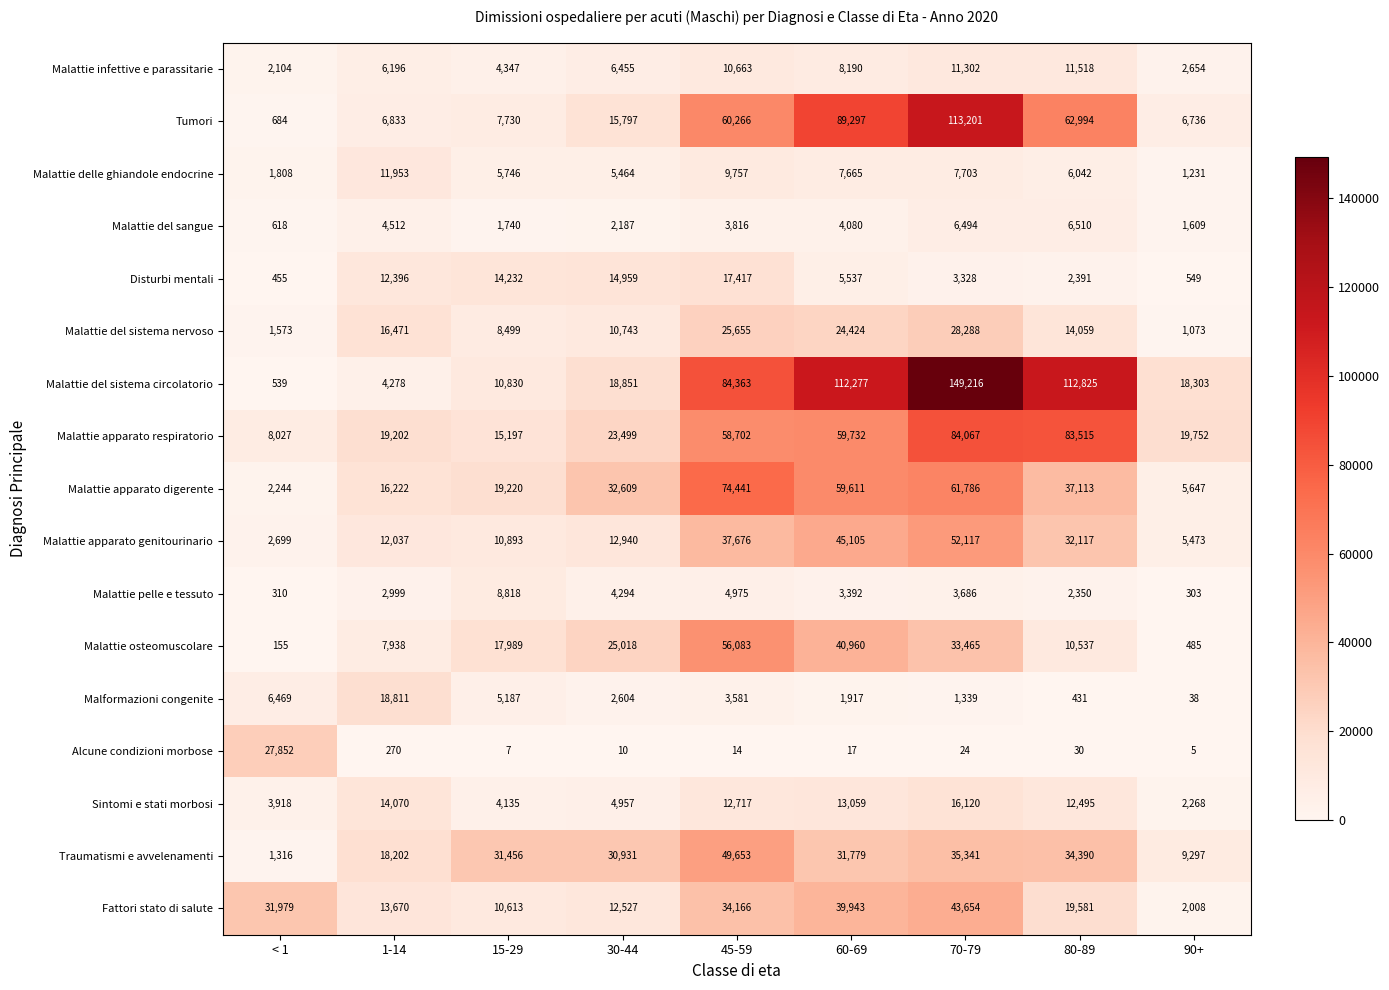

Is it true that Malattie apparato genitourinario equals 78919 at 60-69?

False